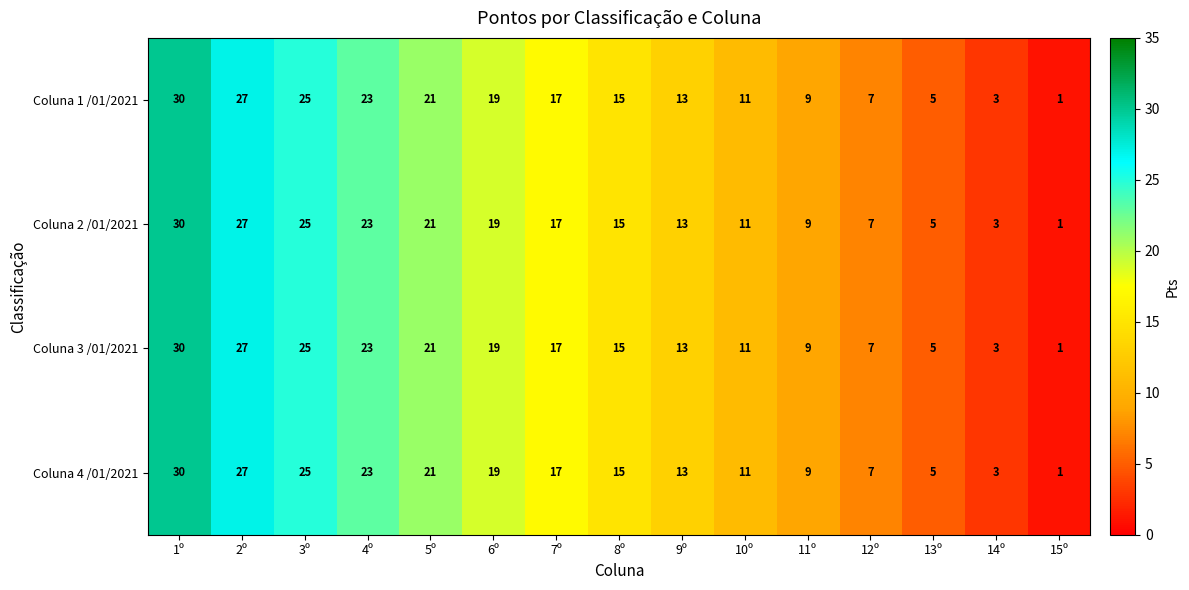

At which label does Coluna 3 /01/2021 first exceed 15?

1º